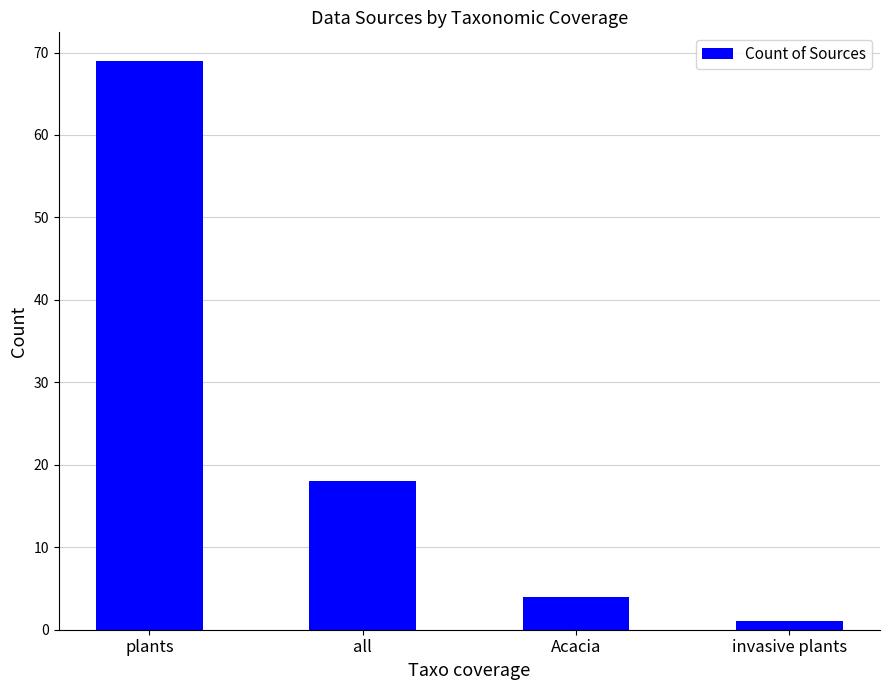

List the labels in order of value, smallest first.

invasive plants, Acacia, all, plants